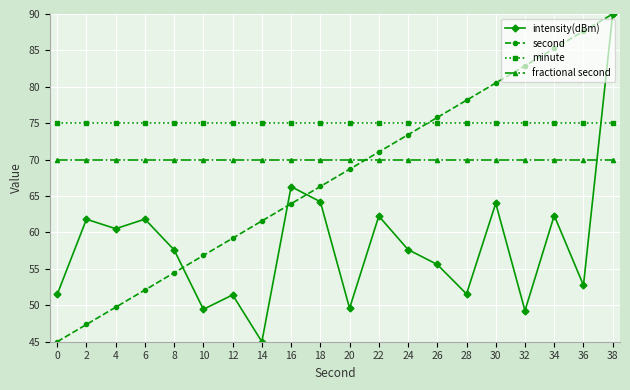

True or false: fractional second has a value of 19.3 at 16.

False